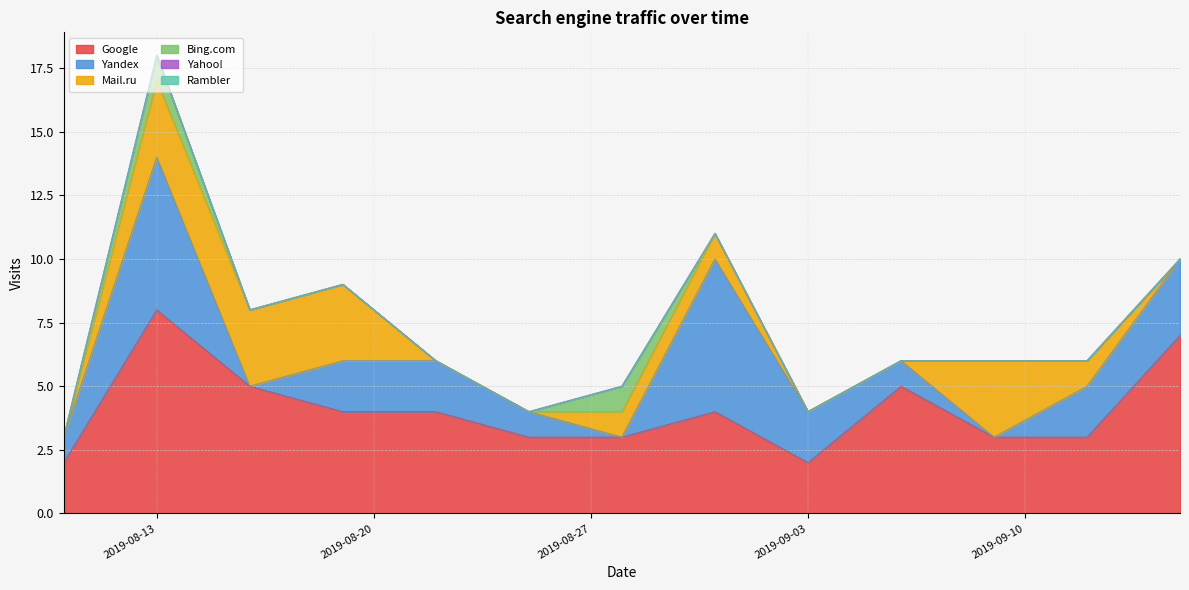

How many Google values are between 3 and 5?

9